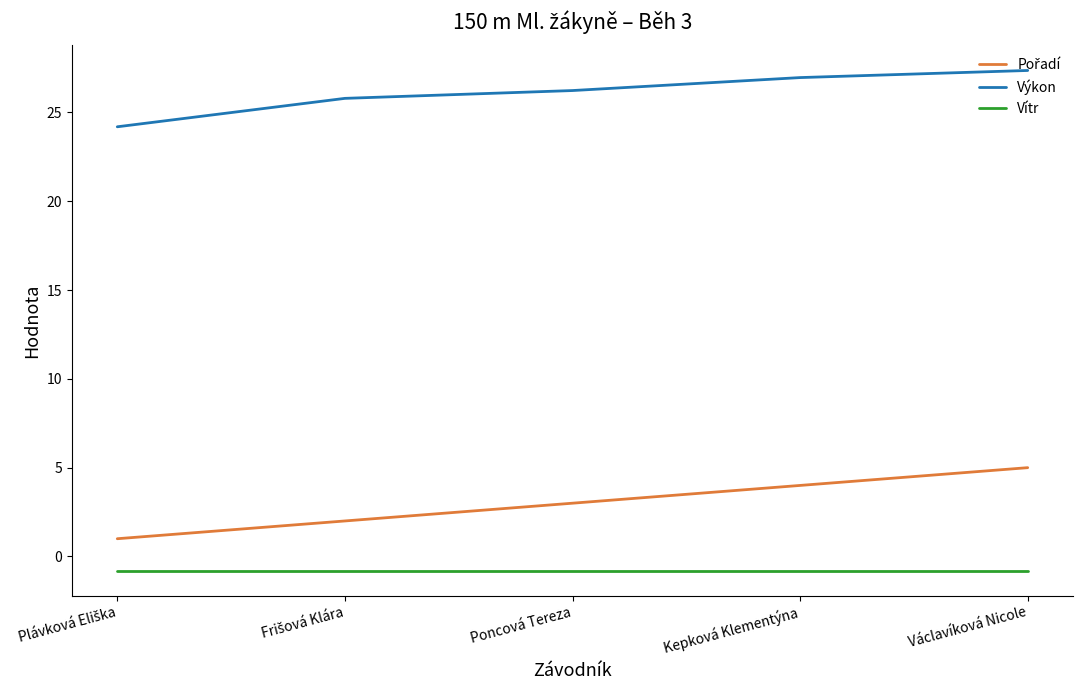

What is the difference between the highest and lowest values at Václavíková Nicole?

28.2